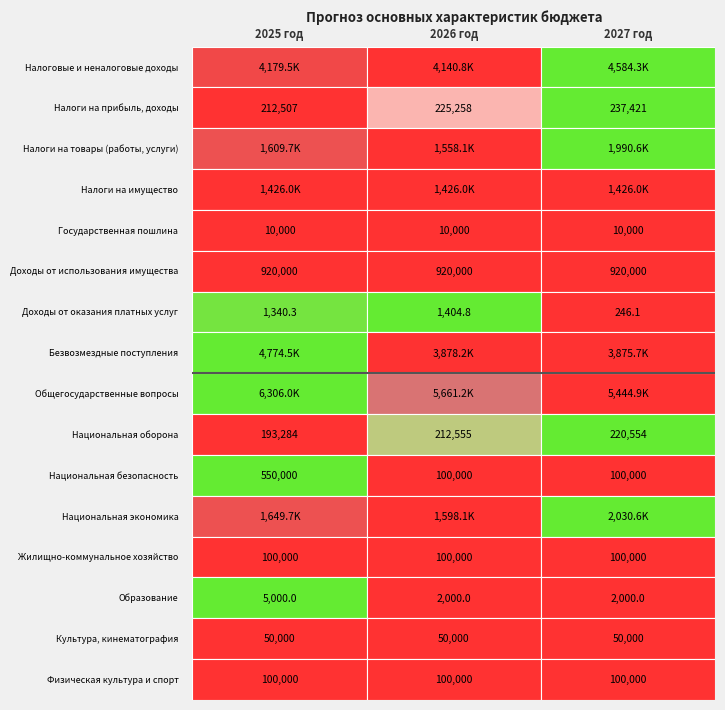

Which series has the largest total across all categories?

Общегосударственные вопросы